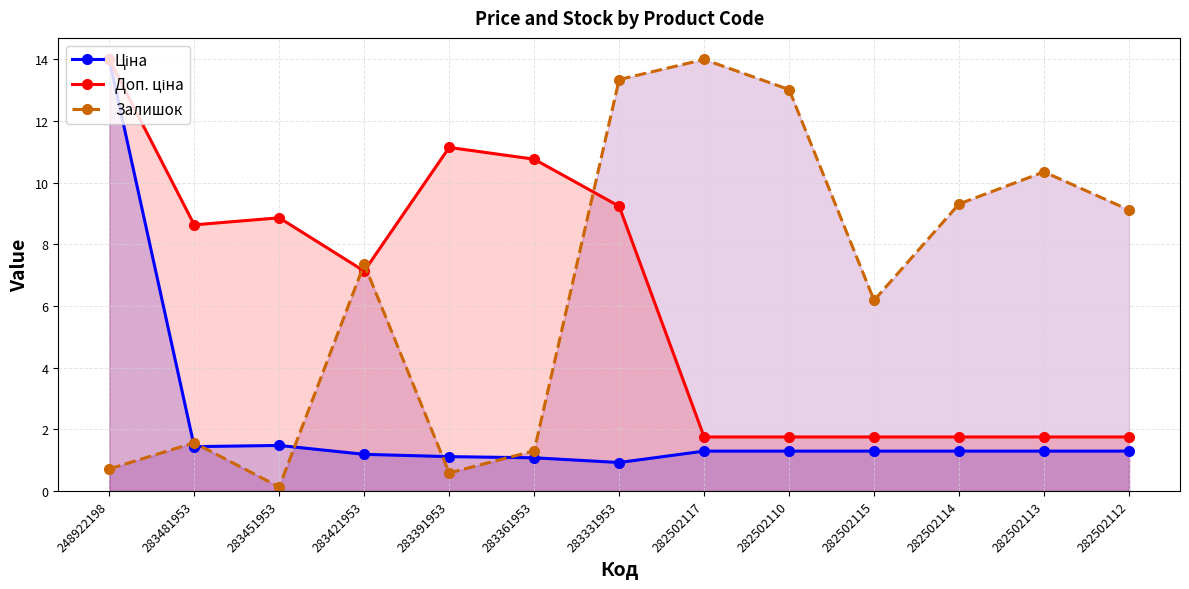

True or false: Ціна has more than 1 points higher than both neighbors.

False